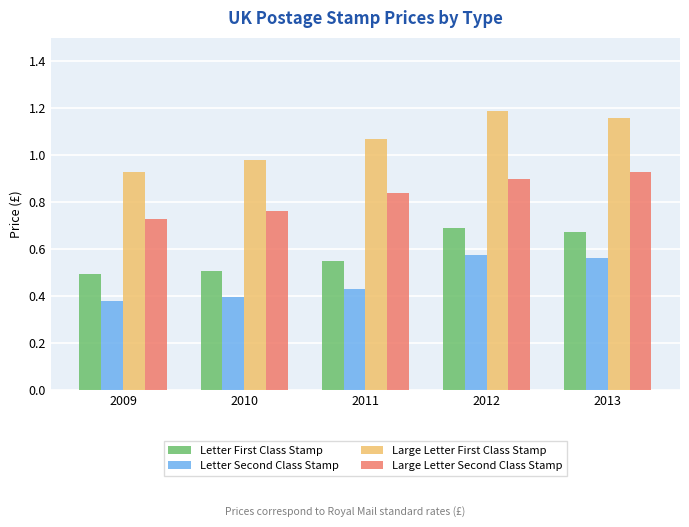

Between 2010 and 2011, which series saw the biggest shift?

Large Letter First Class Stamp